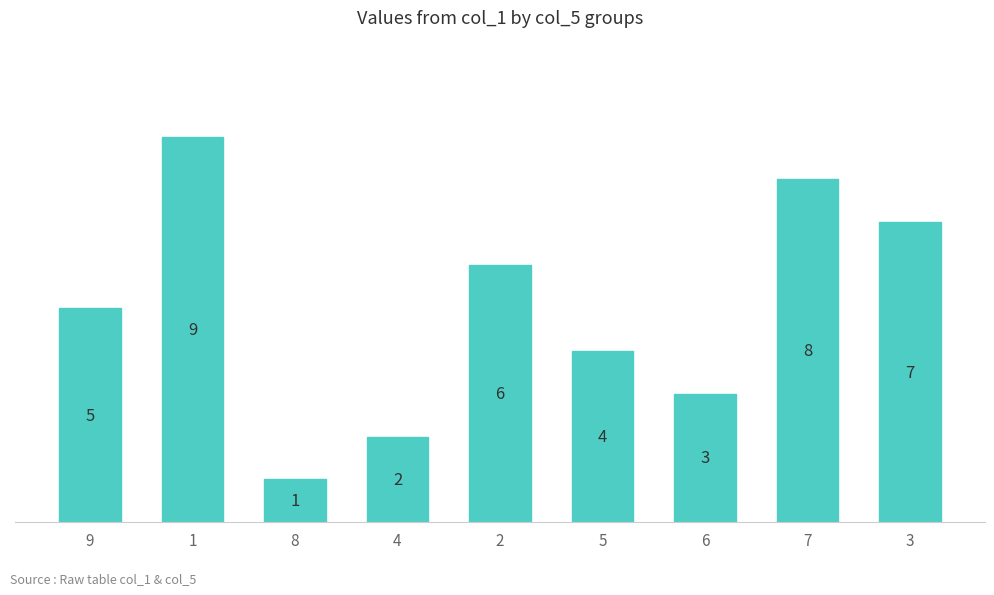

The chart shows a value of 1 at 4. True or false?

False